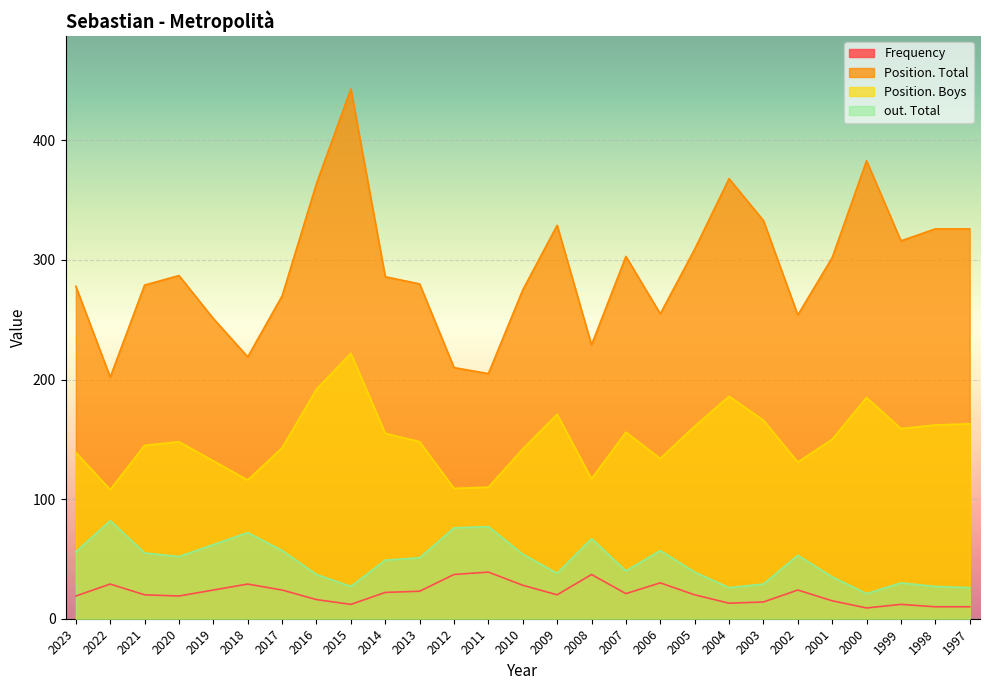

True or false: Frequency has a value of 10 at 1998.

True